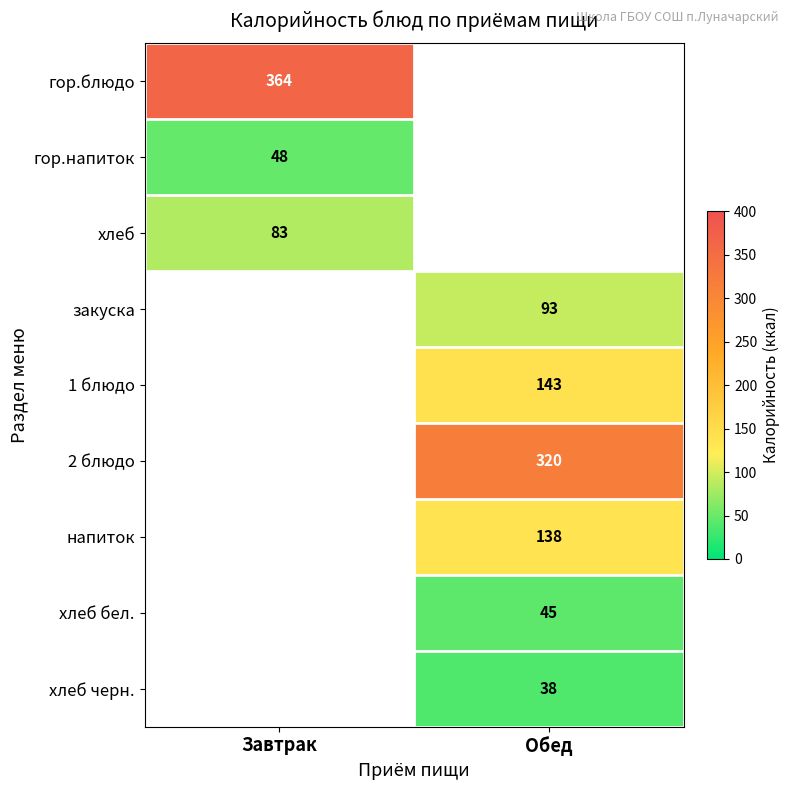

The гор.блюдо series shows 364 at Завтрак. True or false?

True